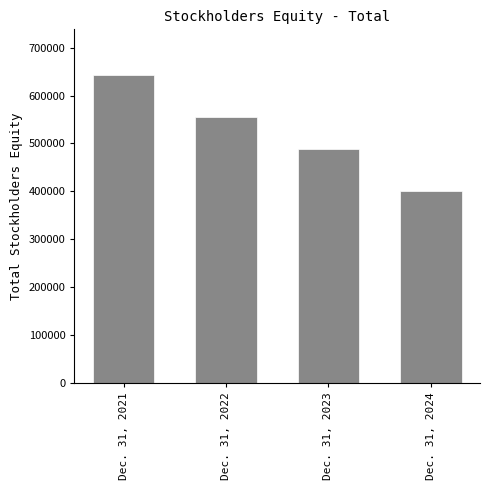

Reading left to right, what are all the values shown in this chart?

Dec. 31, 2021=641828	Dec. 31, 2022=555838	Dec. 31, 2023=489023	Dec. 31, 2024=401898